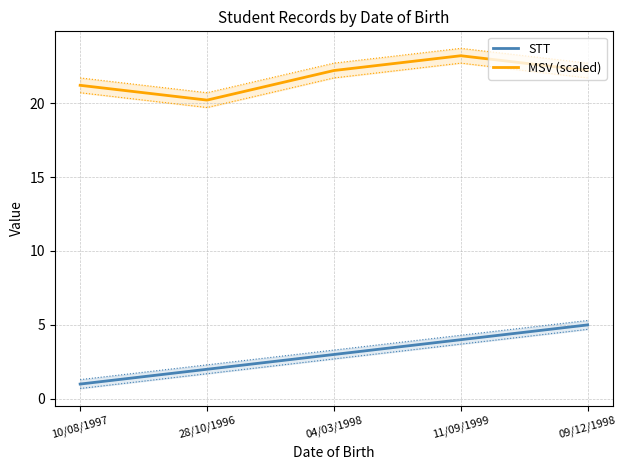

True or false: STT and MSV (scaled) cross at least once.

False